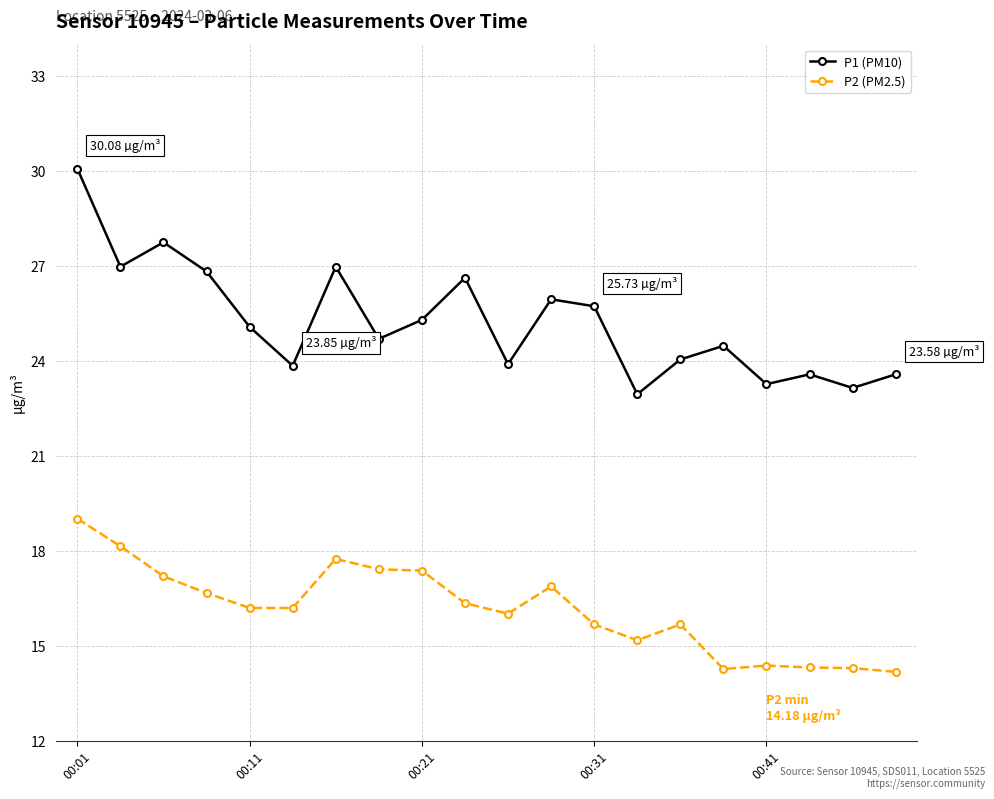

Rank the series by their maximum value, from lowest to highest.

P2 (PM2.5), P1 (PM10)